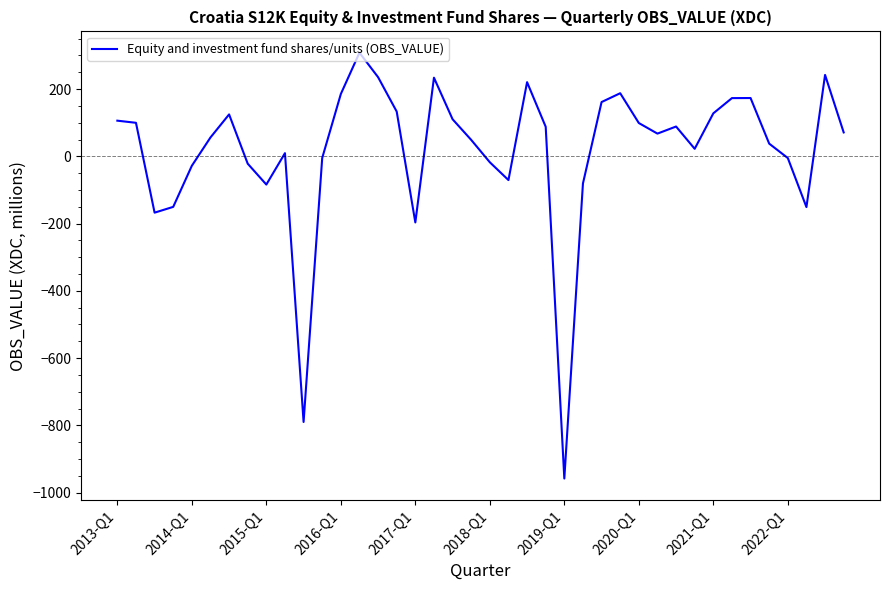

What is the maximum value shown in the chart?

308.3